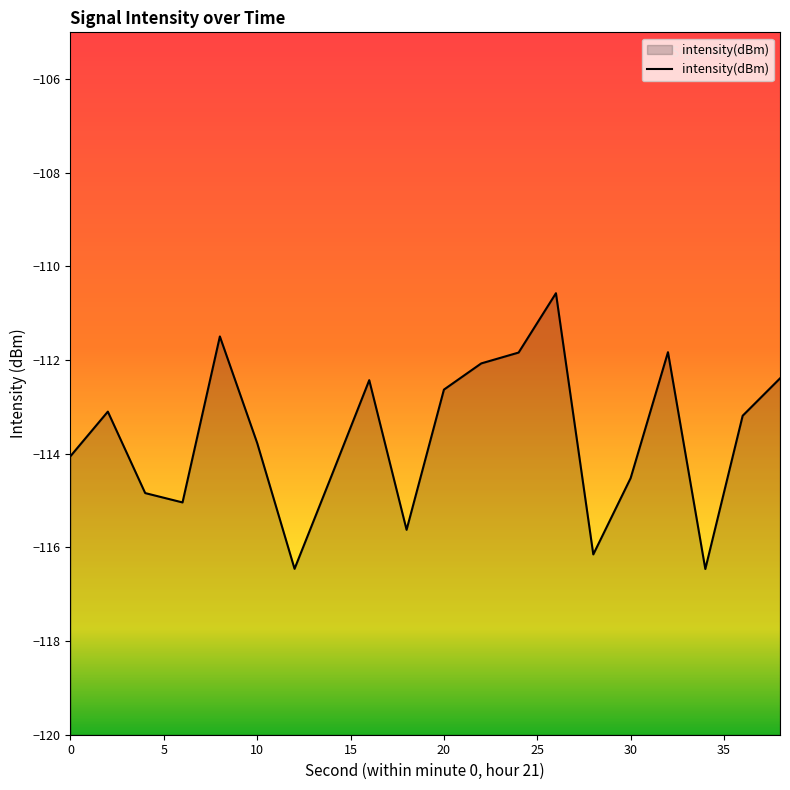

Which label corresponds to the smallest value in the chart?

34